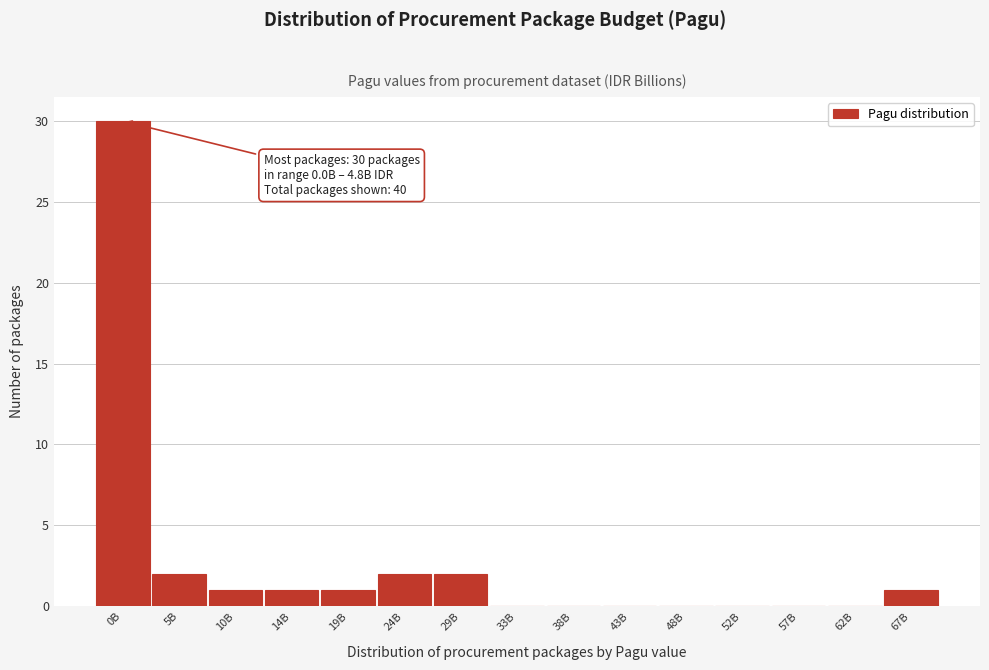

Reading right to left, what are all the values shown in this chart?

67B=1	62B=0	57B=0	52B=0	48B=0	43B=0	38B=0	33B=0	29B=2	24B=2	19B=1	14B=1	10B=1	5B=2	0B=30